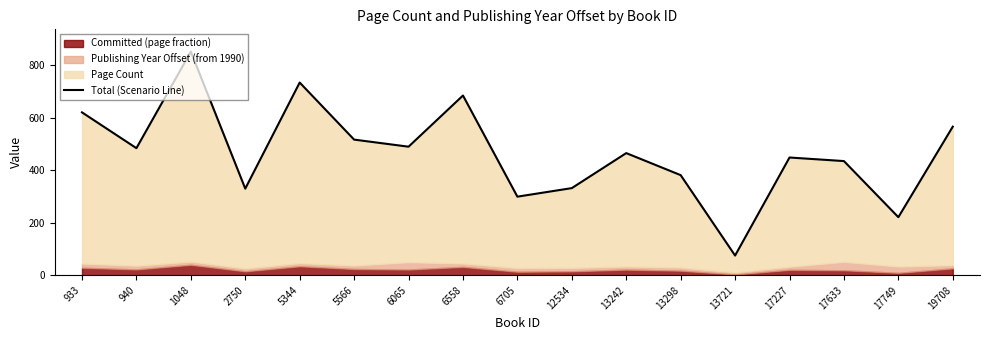

Between 5344 and 13298, which is larger?

5344